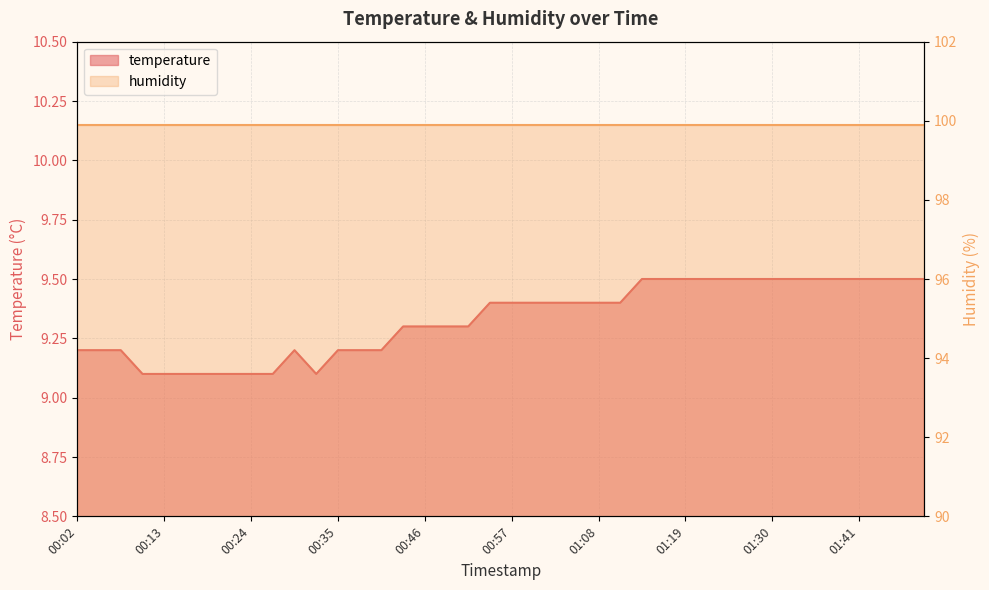

List the labels in order of value, smallest first.

00:10, 00:13, 00:15, 00:18, 00:21, 00:24, 00:27, 00:32, 00:02, 00:04, 00:07, 00:29, 00:35, 00:38, 00:40, 00:43, 00:46, 00:49, 00:51, 00:54, 00:57, 00:59, 01:02, 01:05, 01:08, 01:10, 01:13, 01:16, 01:19, 01:21, 01:24, 01:27, 01:30, 01:32, 01:35, 01:38, 01:41, 01:44, 01:46, 01:49